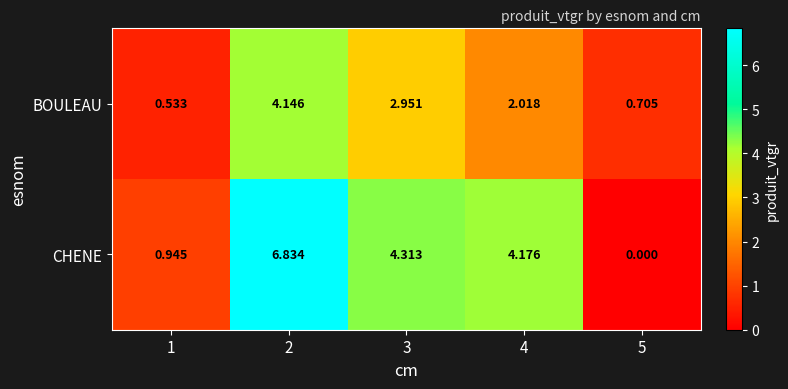

Rank the series by their average value, from highest to lowest.

CHENE, BOULEAU